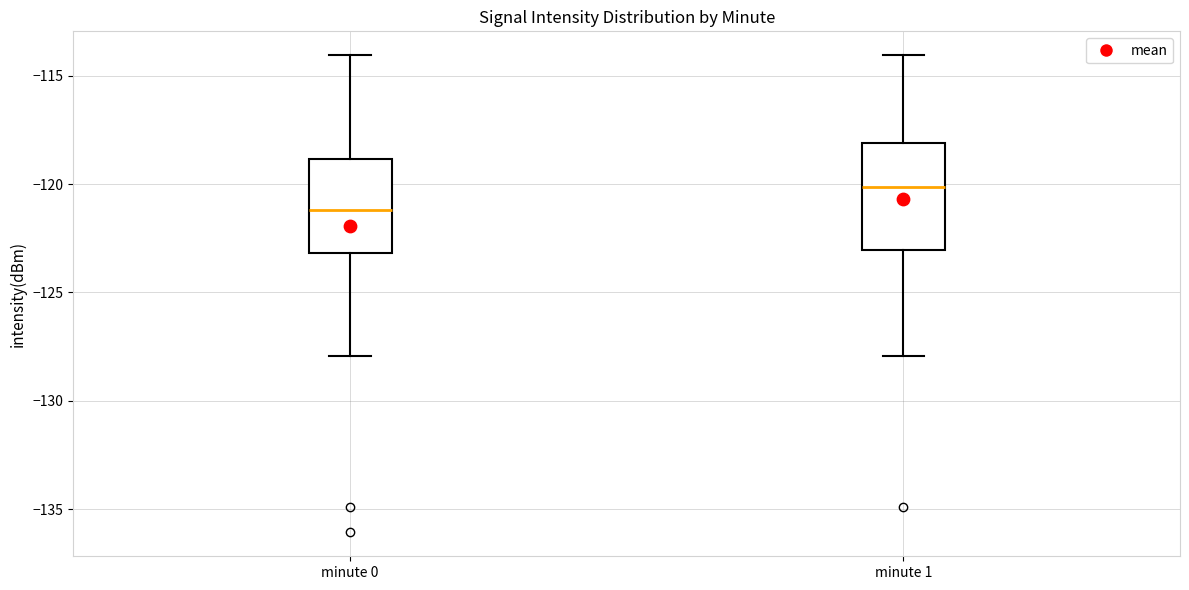

Which box has the lowest median line?

minute 0